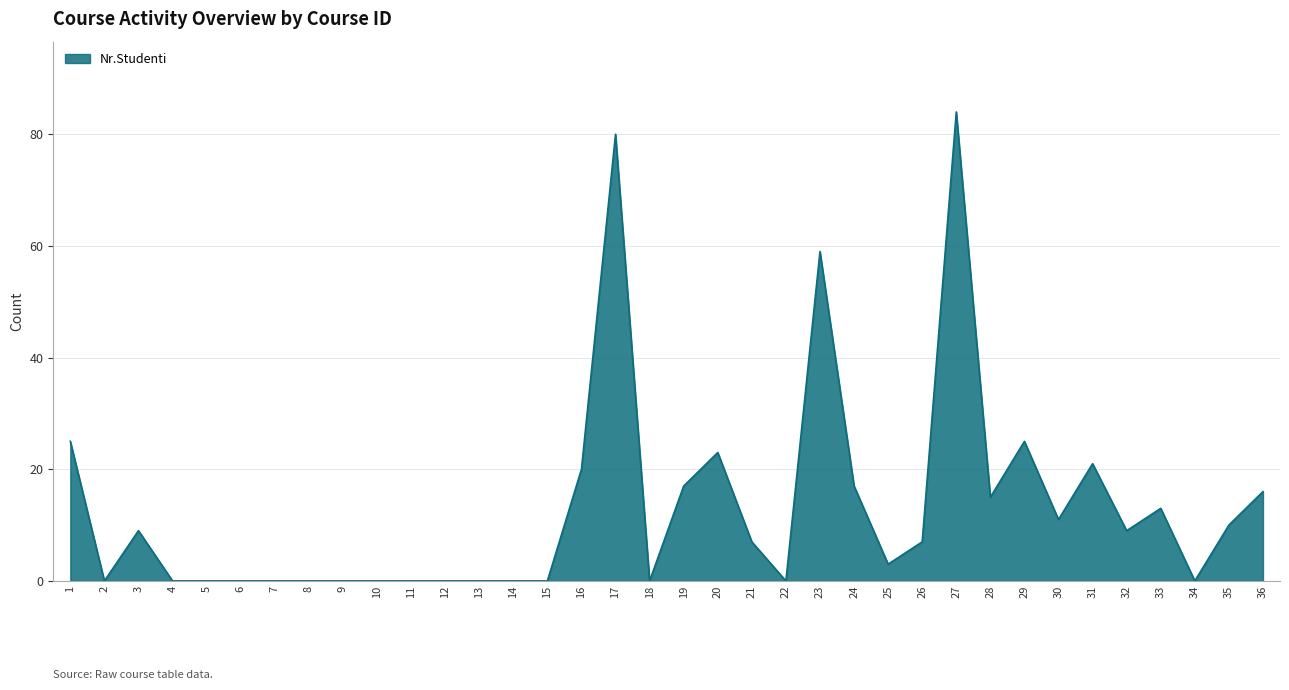

What is the greatest value displayed?

84